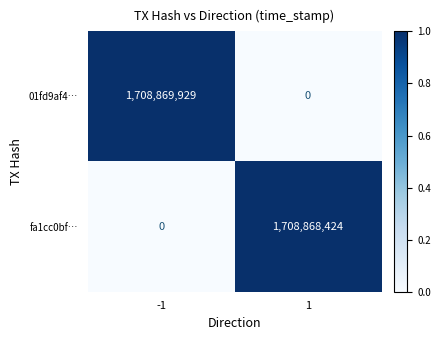

List the series in order of their peak value, lowest first.

fa1cc0bf…, 01fd9af4…